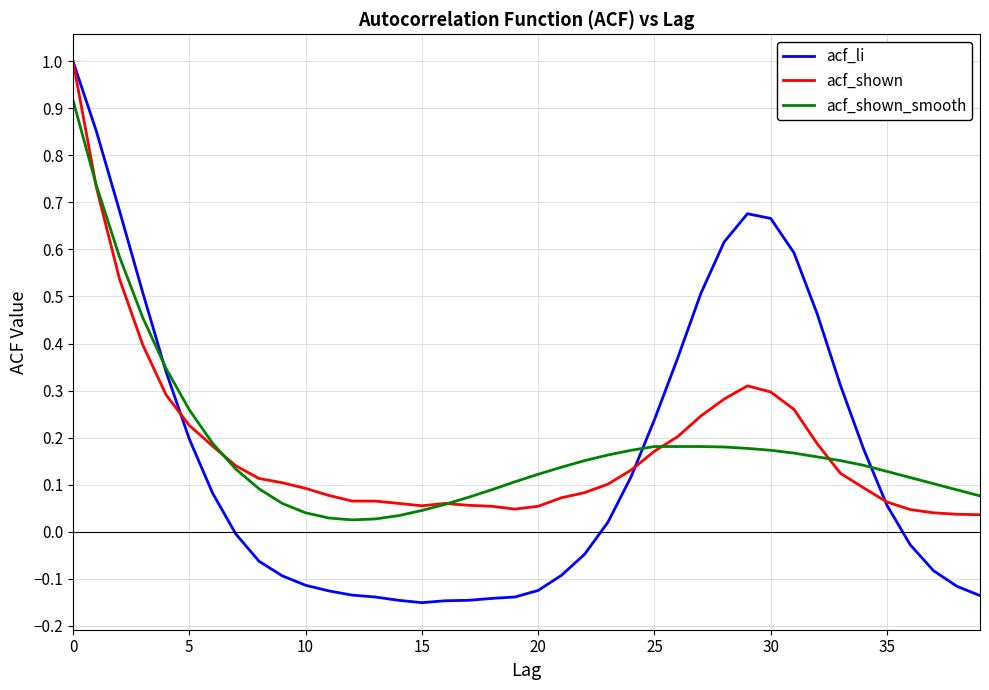

What is the highest value of the acf_shown series?

1.0